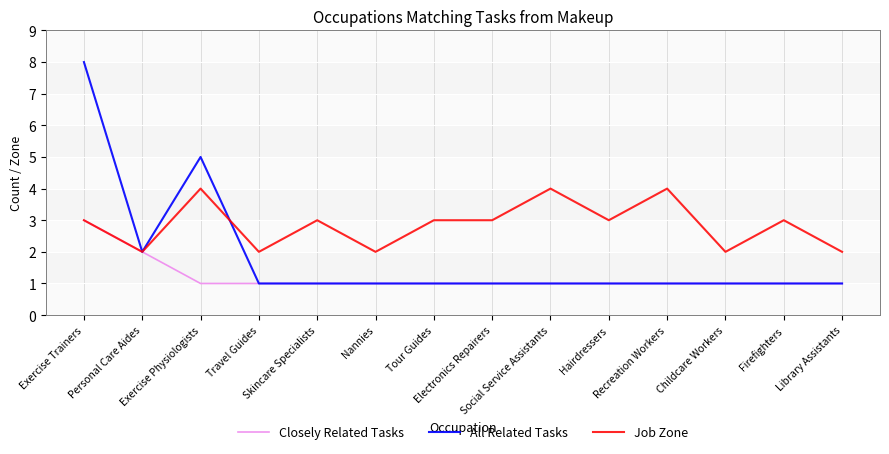

Rank the series by their average value, from lowest to highest.

Closely Related Tasks, All Related Tasks, Job Zone